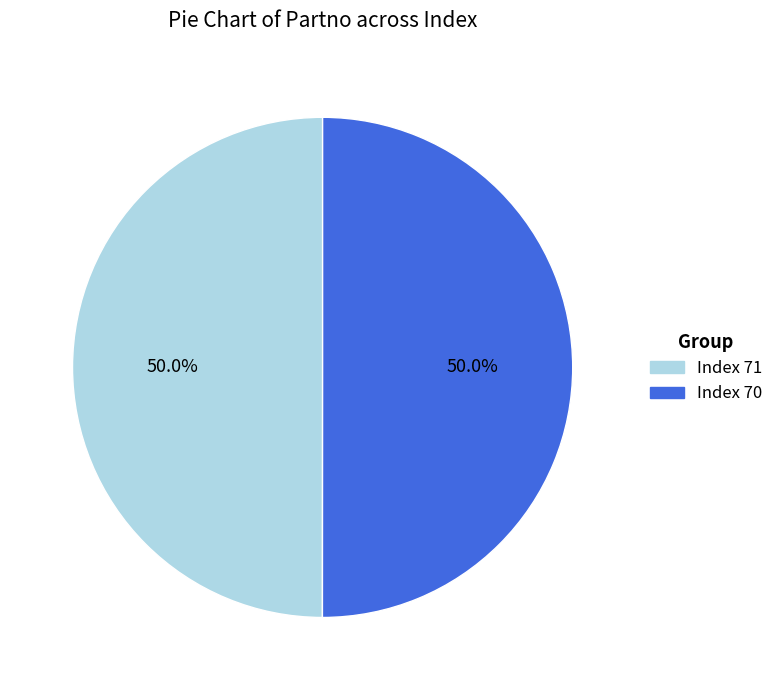

What is the ratio of the value at Index 71 to the value at Index 70?

1.0